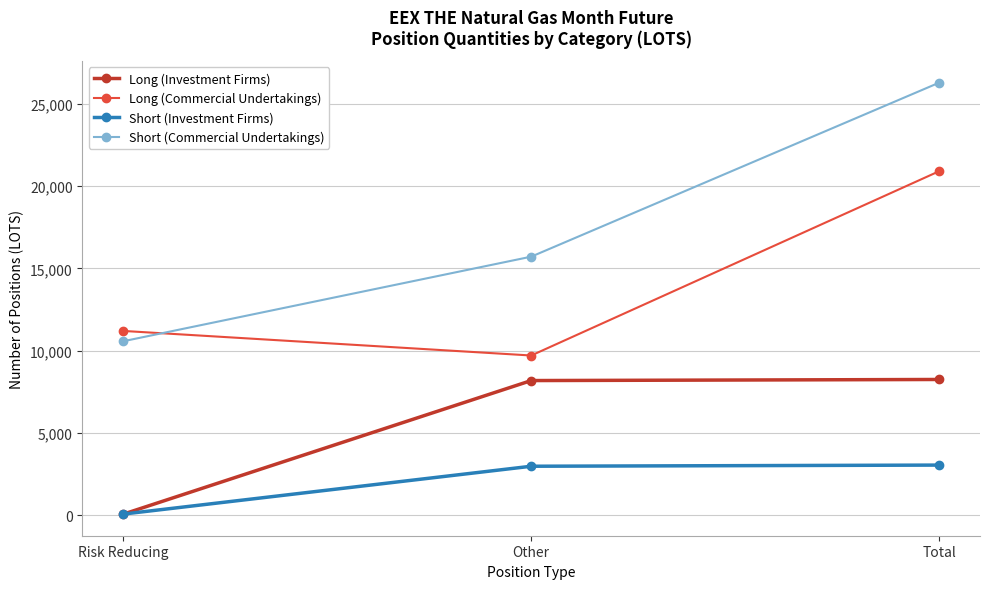

What is the maximum value shown in the chart?

26291